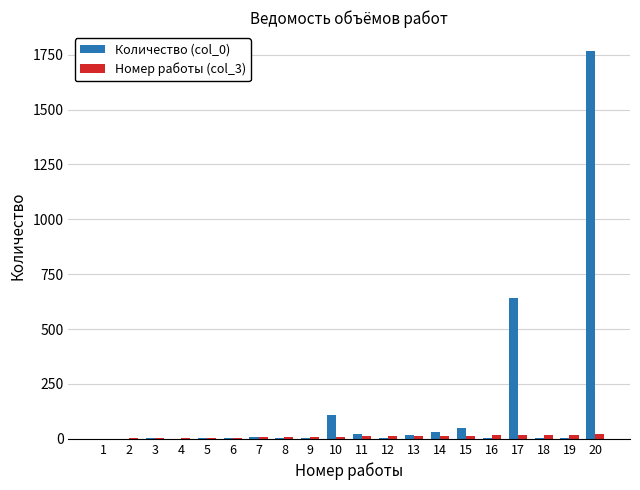

What is the sum of all Номер работы (col_3) values?

210